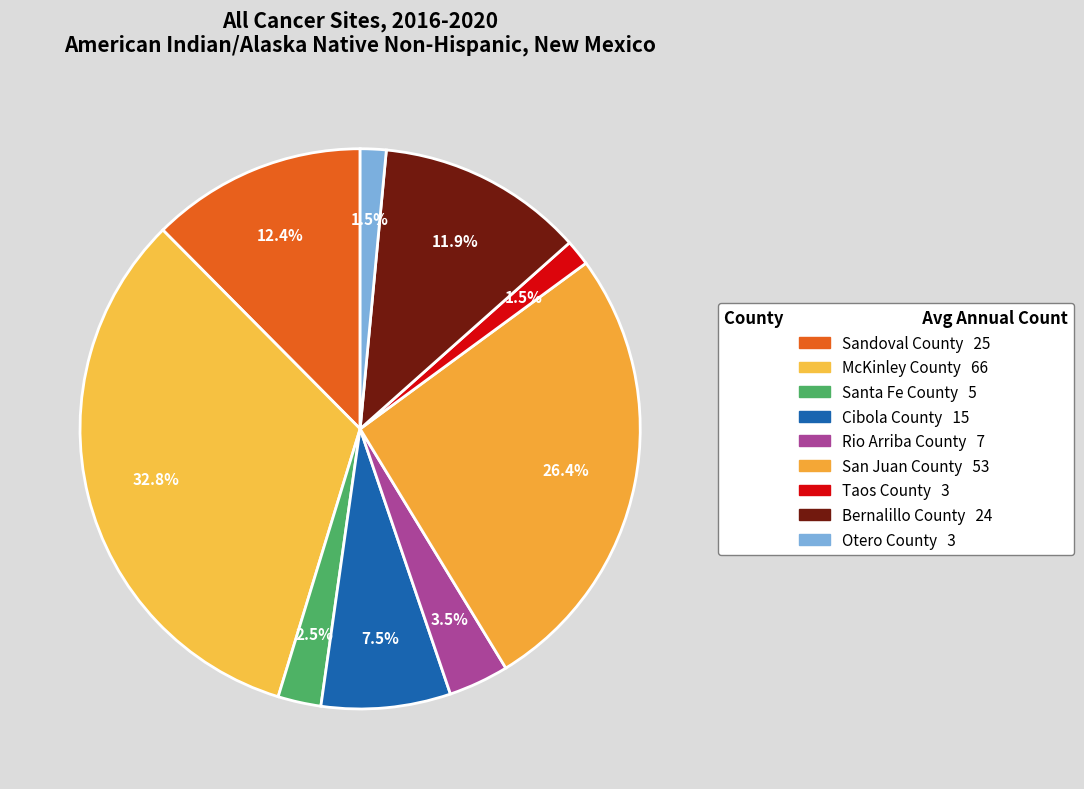

Which category has the smallest portion of the pie?

Taos County